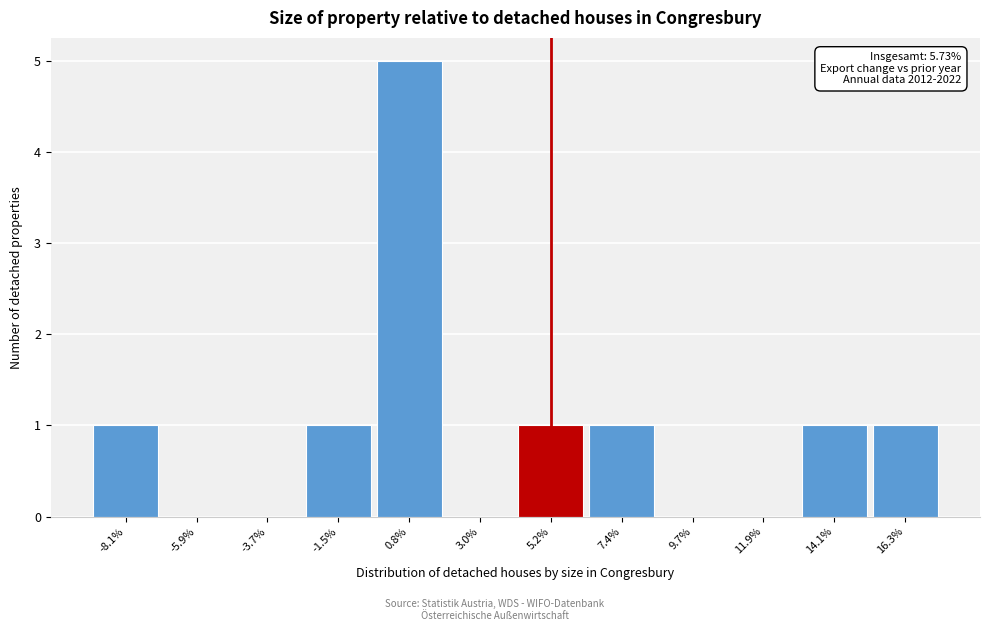

Reading right to left, extract all data points from this chart.

16.3%=1	14.1%=1	11.9%=0	9.7%=0	7.4%=1	5.2%=1	3.0%=0	0.8%=5	-1.5%=1	-3.7%=0	-5.9%=0	-8.1%=1